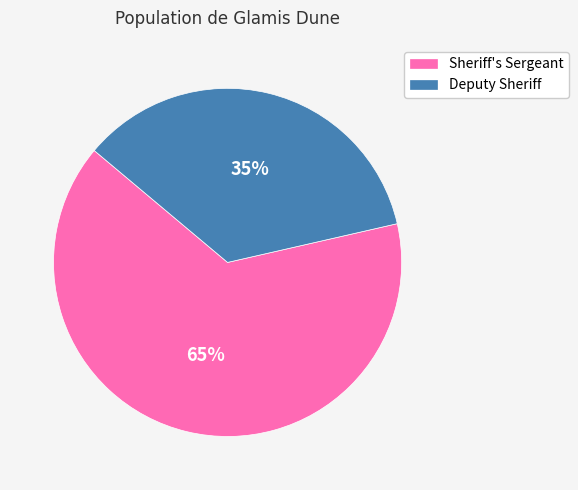

Between Sheriff's Sergeant and Deputy Sheriff, which is larger?

Sheriff's Sergeant